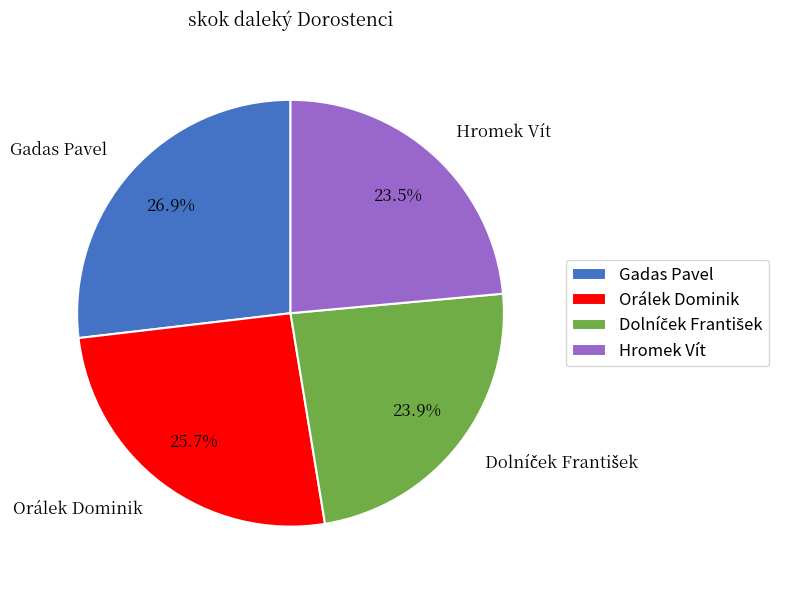

Which slice is the largest?

Gadas Pavel